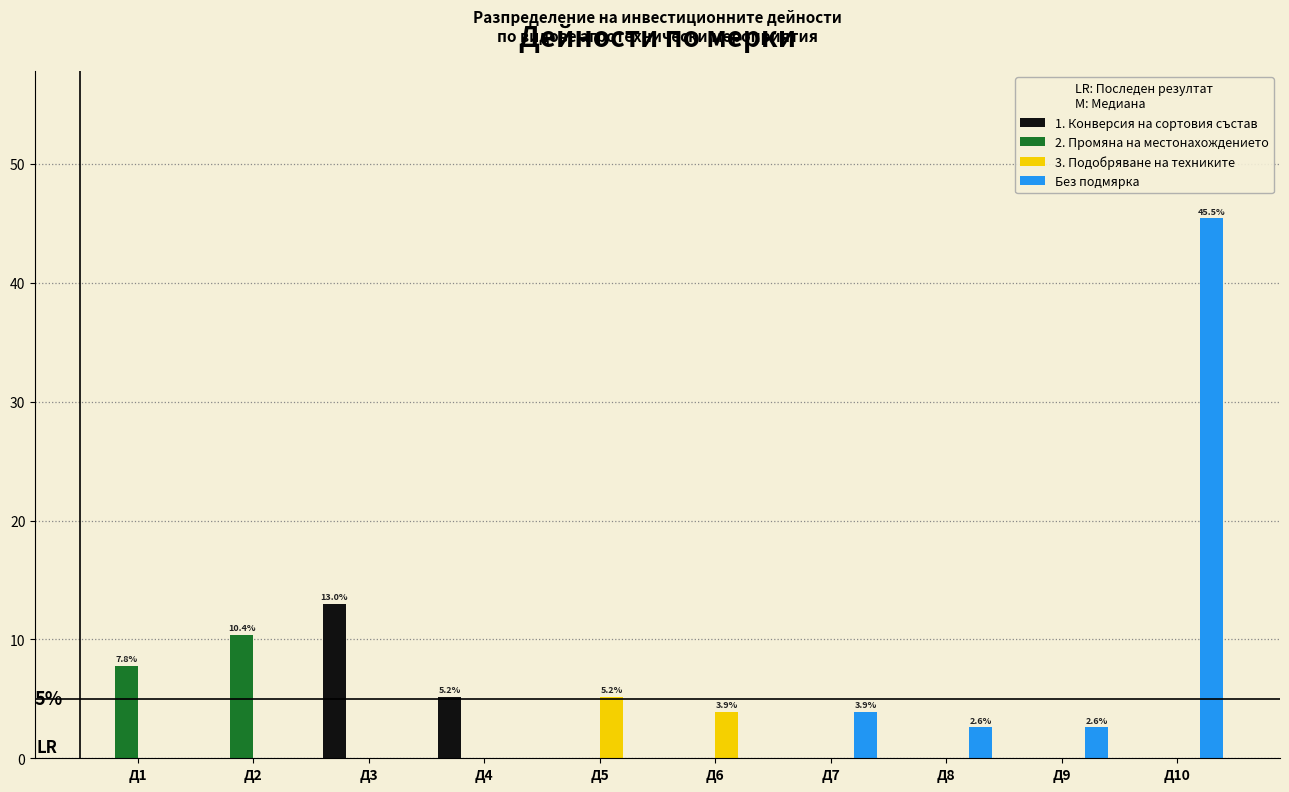

What is the sum of all Без подмярка values?

54.5